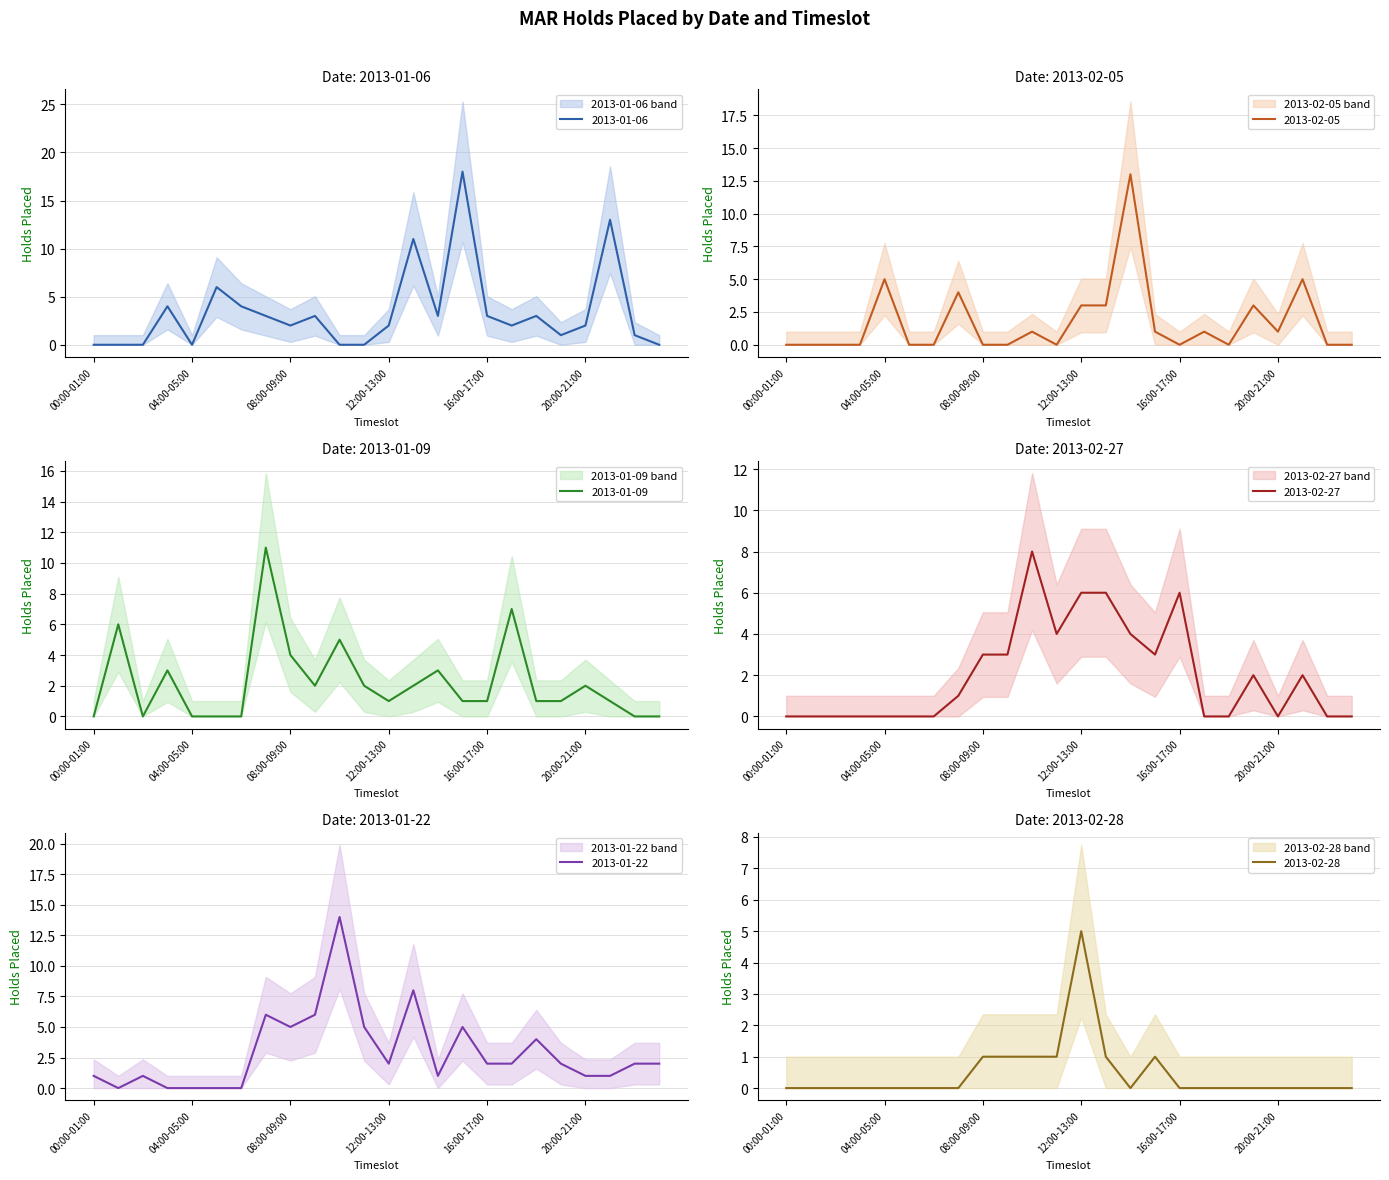

What is the greatest value displayed?

18